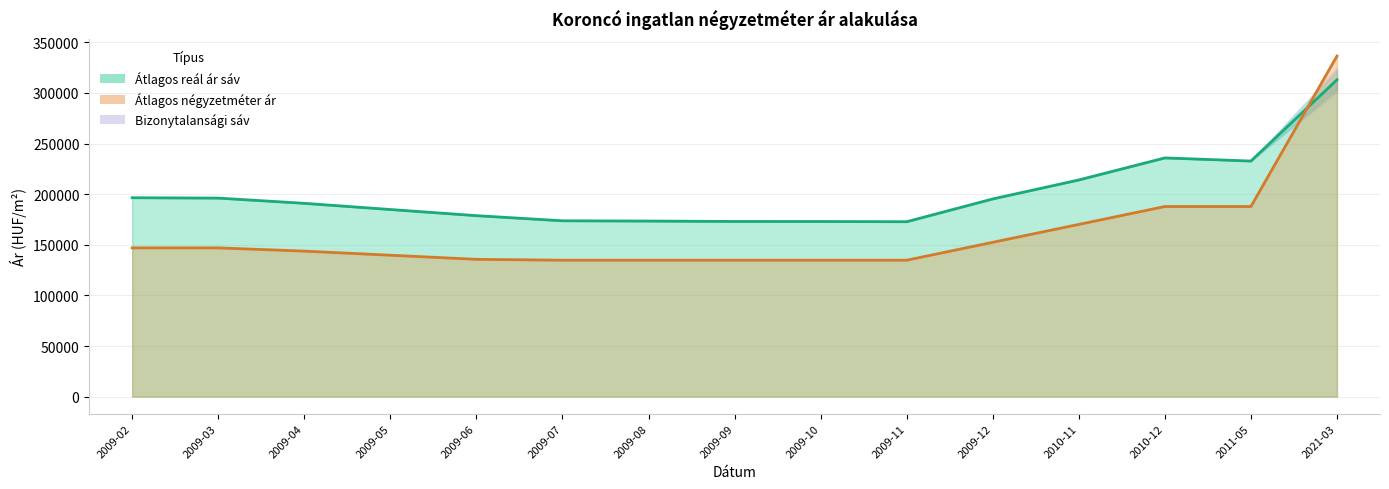

At which label does Szórás alsó határ reach its minimum?

2009-11